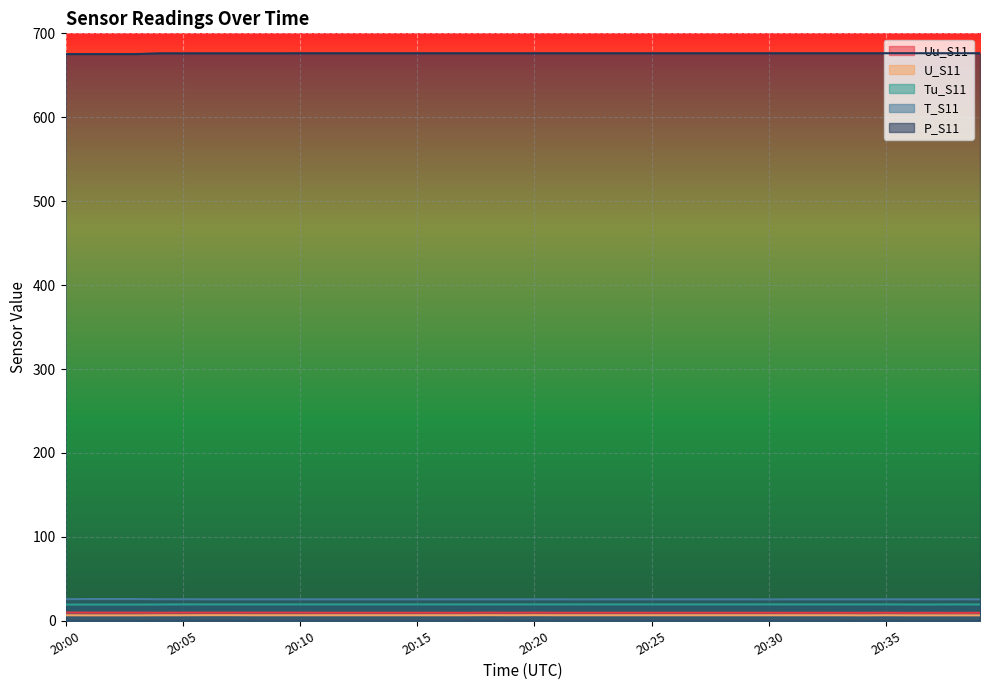

Rank the categories by Uu_S11 value from lowest to highest.

20:36, 20:38, 20:17, 20:31, 20:33, 20:34, 20:37, 20:39, 20:04, 20:11, 20:12, 20:13, 20:14, 20:15, 20:16, 20:19, 20:21, 20:22, 20:23, 20:24, 20:25, 20:26, 20:27, 20:28, 20:29, 20:30, 20:32, 20:35, 20:01, 20:02, 20:03, 20:05, 20:06, 20:07, 20:08, 20:09, 20:10, 20:18, 20:20, 20:00